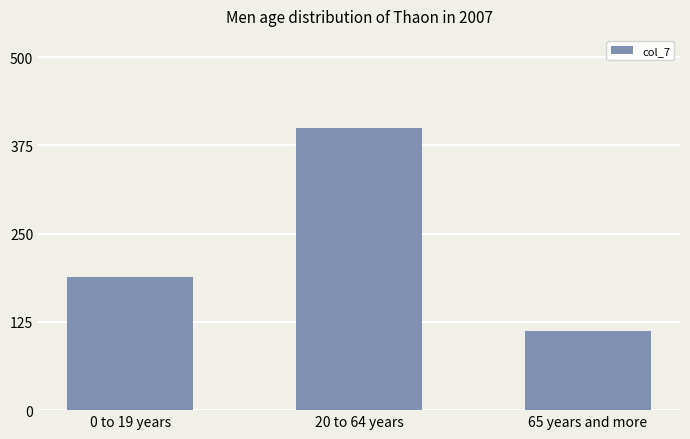

Is it true that the value at 65 years and more is 26?

False